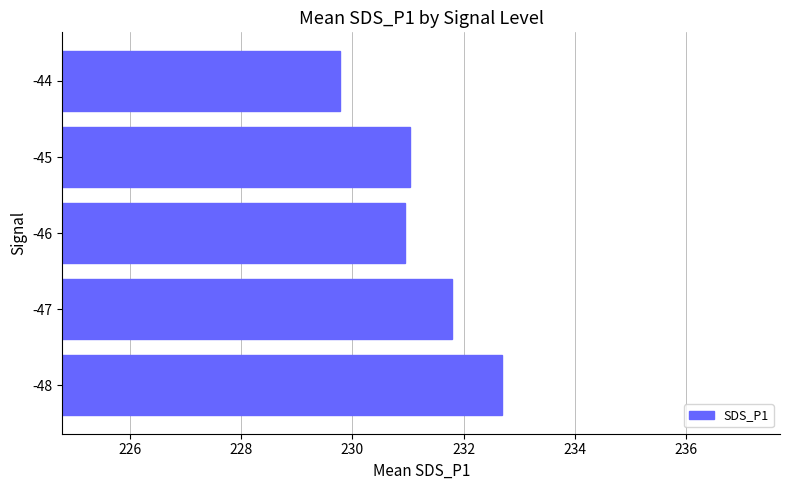

Between -44 and -45, which is larger?

-45